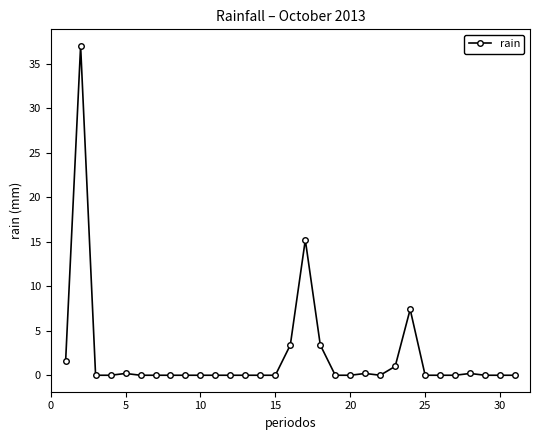

What is the sum of all values?

69.6